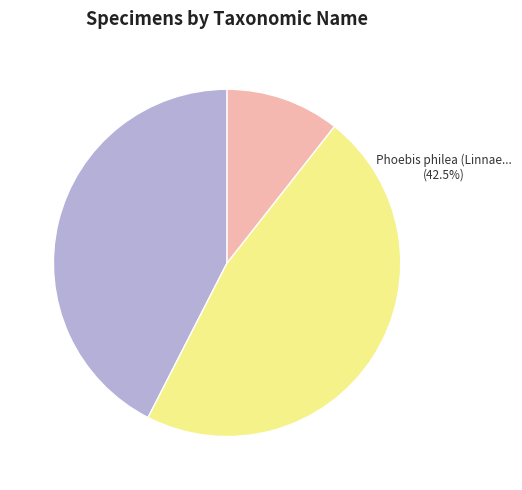

To the nearest percent, what portion does Stylogaster iviei Camras represent?

47%